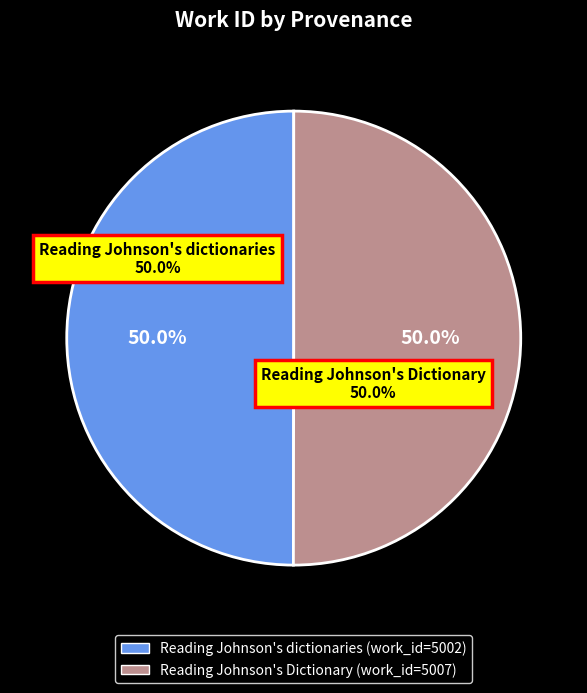

Between Reading Johnson's Dictionary and Reading Johnson's dictionaries, which is larger?

Reading Johnson's Dictionary